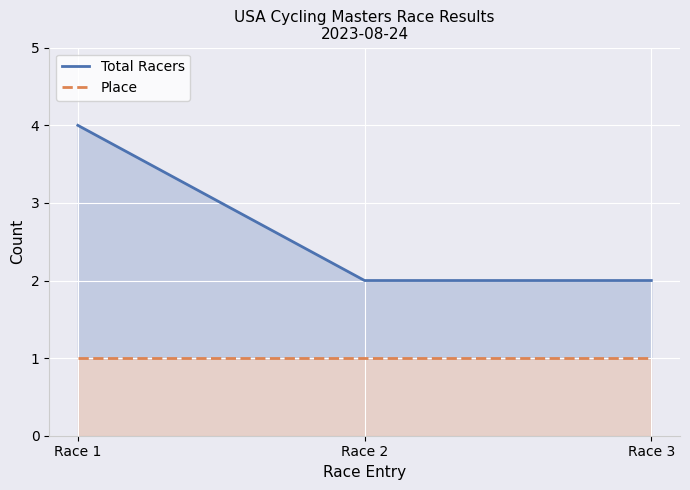

Reading left to right, extract all data points from this chart.

Total Racers: Race 1=4	Race 2=2	Race 3=2
Place: Race 1=1	Race 2=1	Race 3=1